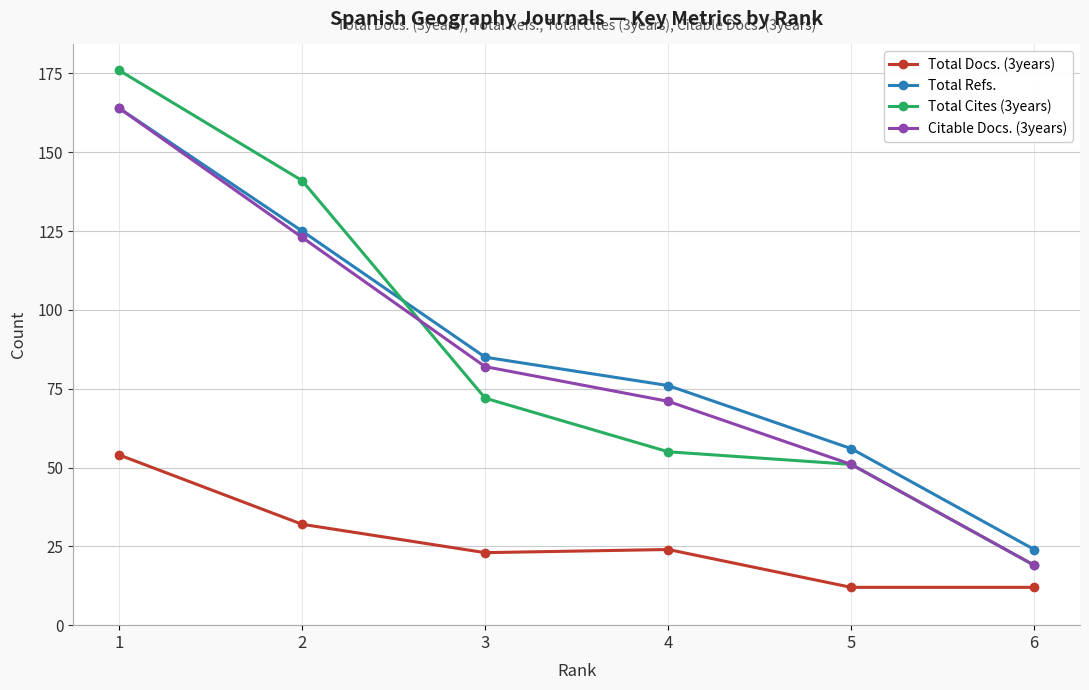

At which category does Total Docs. (3years) reach its first local valley?

3